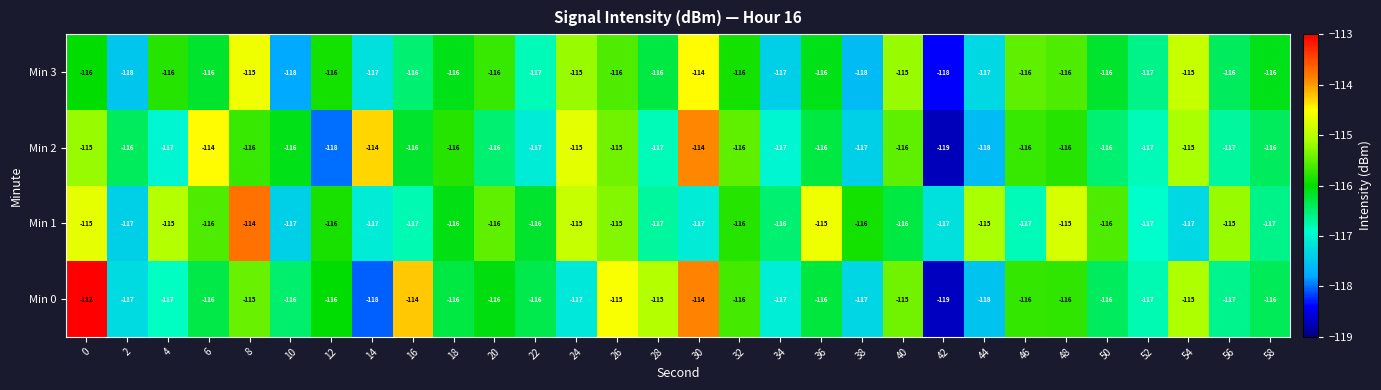

Read the Min 3 value at 12.

-116